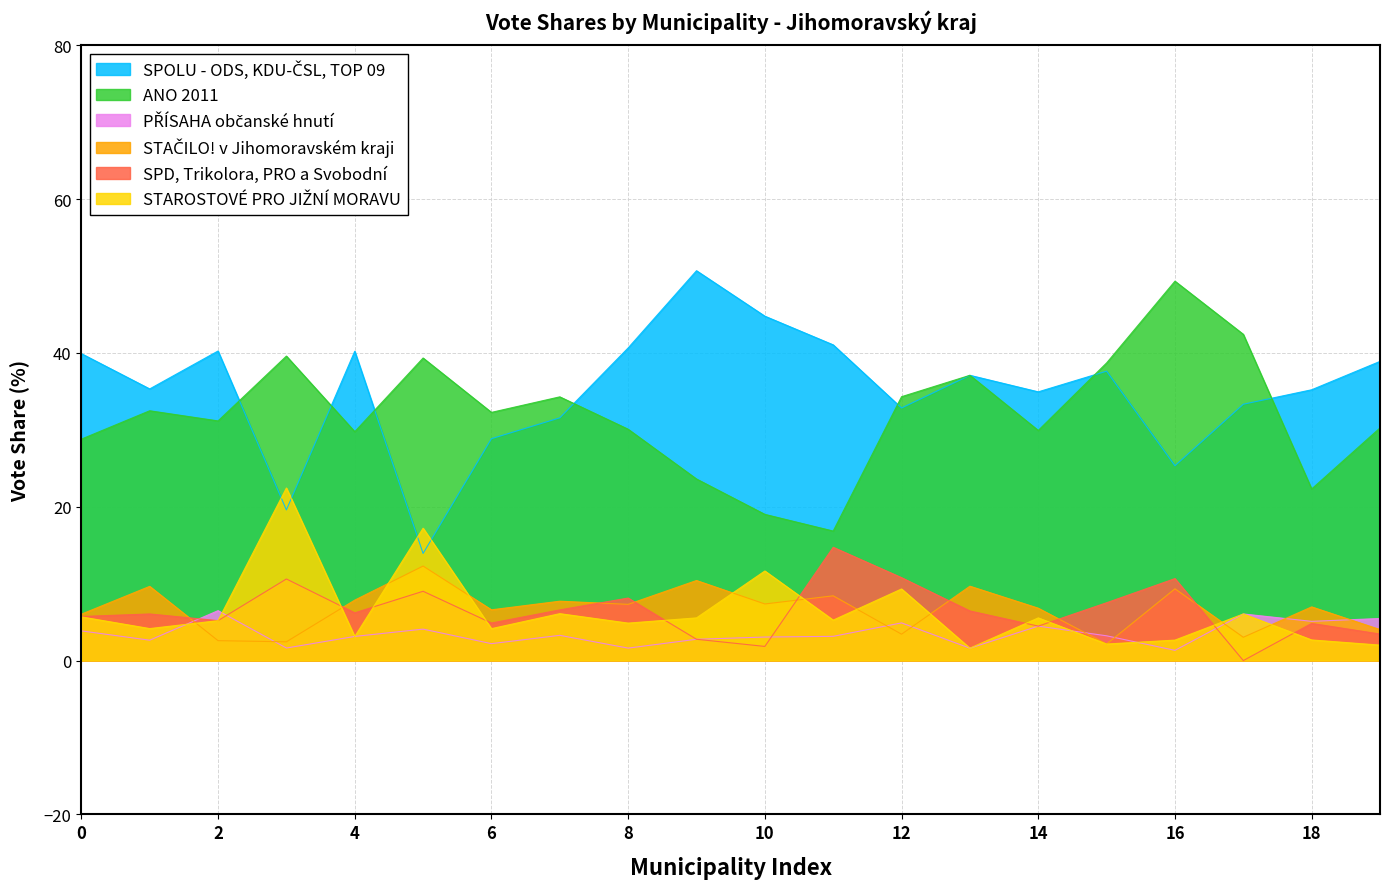

Reading left to right, list all the values displayed in this chart.

SPOLU - ODS, KDU-ČSL, TOP 09: 39.9	35.3	40.2	19.6	40.2	13.9	28.9	31.6	40.6	50.7	44.8	41.0	32.8	37.1	34.9	37.6	25.3	33.3	35.2	38.9
ANO 2011: 28.8	32.5	31.2	39.6	29.8	39.3	32.3	34.3	30.1	23.6	19.0	16.8	34.3	37.1	29.9	38.7	49.3	42.4	22.3	30.2
PŘÍSAHA občanské hnutí: 3.9	2.6	6.5	1.6	3.1	4.1	2.2	3.3	1.6	2.8	3.1	3.1	4.9	1.6	4.5	3.2	1.3	6.1	5.1	5.5
STAČILO! v Jihomoravském kraji: 6.0	9.7	2.6	2.4	7.9	12.3	6.6	7.7	7.3	10.4	7.4	8.4	3.4	9.7	6.8	2.1	9.3	3.0	7.0	4.0
SPD, Trikolora, PRO a Svobodní: 5.7	6.1	5.2	10.6	6.2	9.0	4.9	6.6	8.1	2.8	1.8	14.7	10.8	6.5	4.5	7.5	10.7	0.0	4.8	3.5
STAROSTOVÉ PRO JIŽNÍ MORAVU: 5.7	4.2	5.2	22.4	3.1	17.2	4.2	6.1	4.9	5.5	11.7	5.3	9.3	1.6	5.5	2.1	2.7	6.1	2.7	2.0